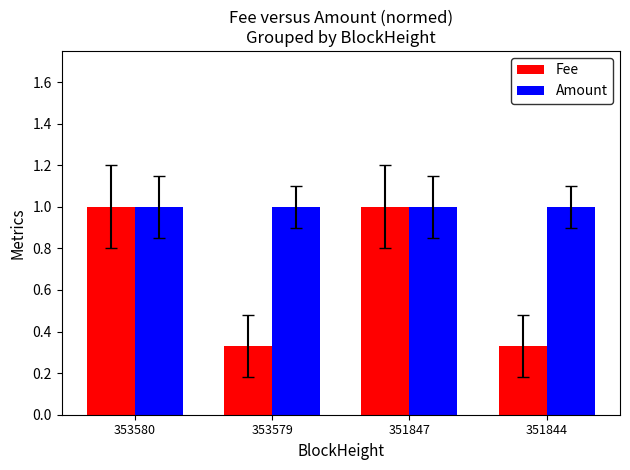

Which series has the largest range (max minus min)?

Fee